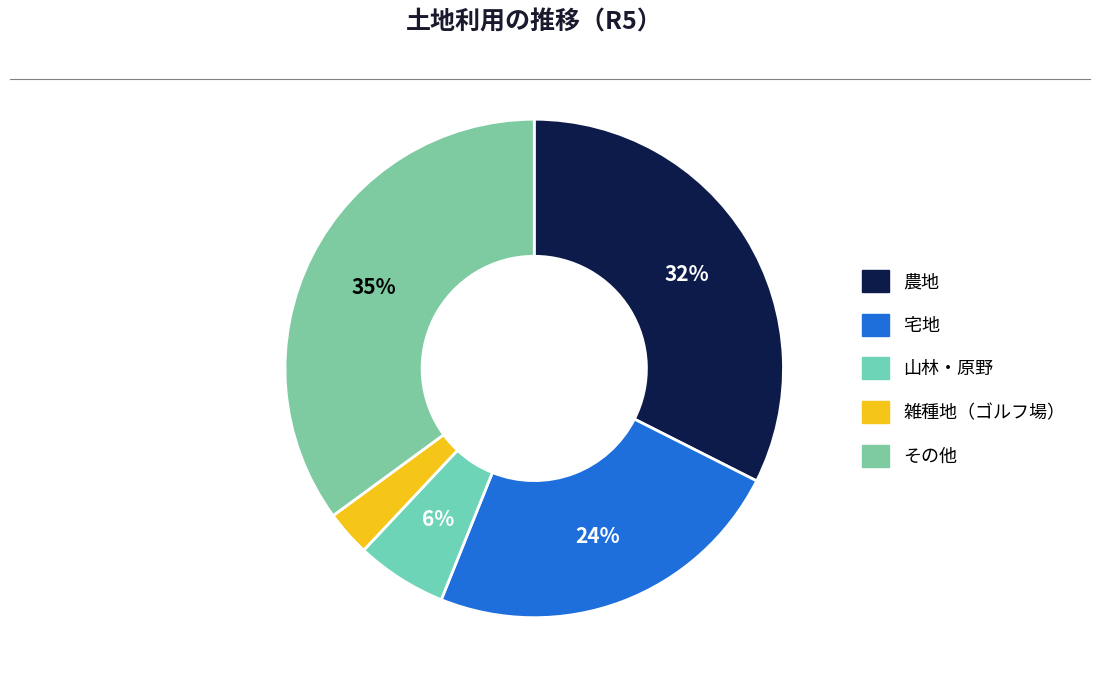

Does 雑種地（ゴルフ場） represent more than half of the total?

No